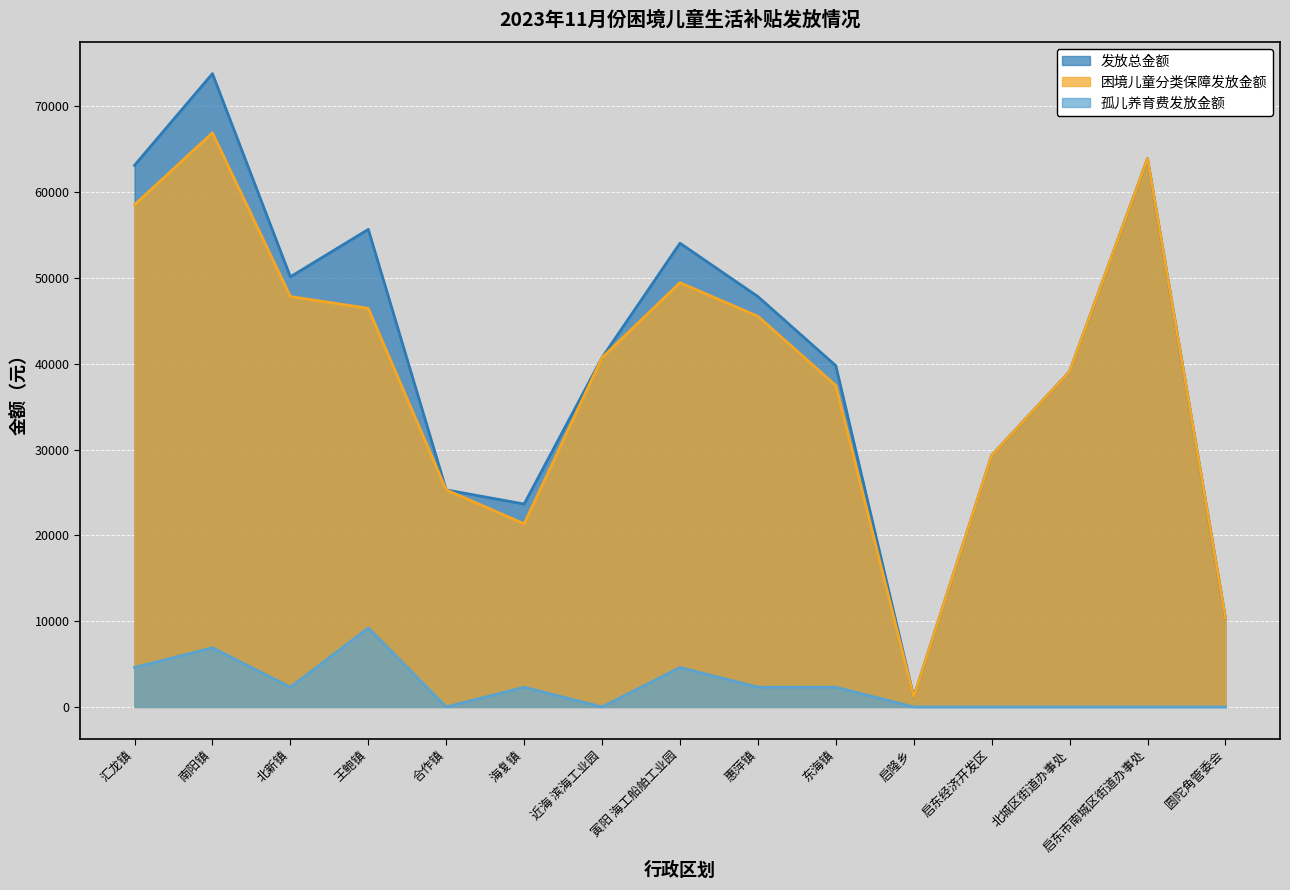

What is the average value of the 发放总金额 series?

41192